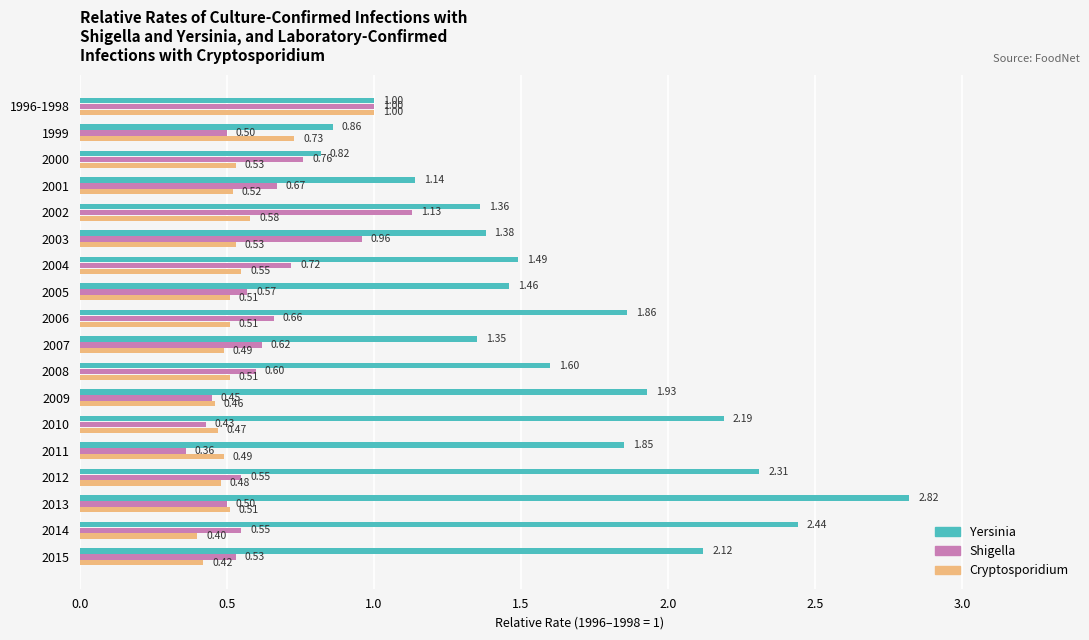

Which series changed the most between 2012 and 2013?

Yersinia